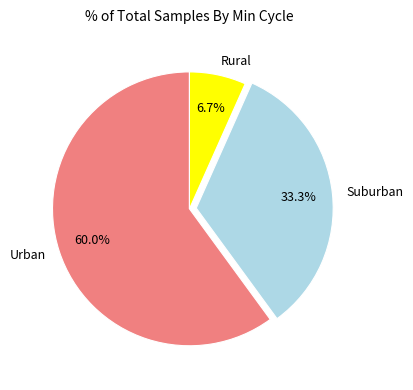

Is there any slice that represents more than half of the pie?

Yes